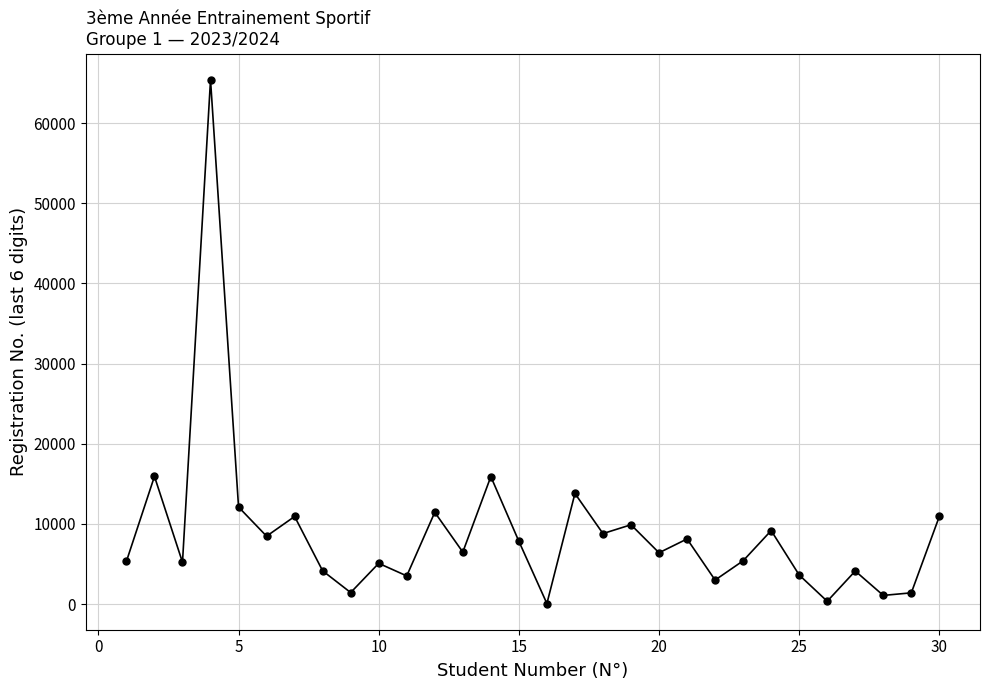

What is the greatest value displayed?

65397